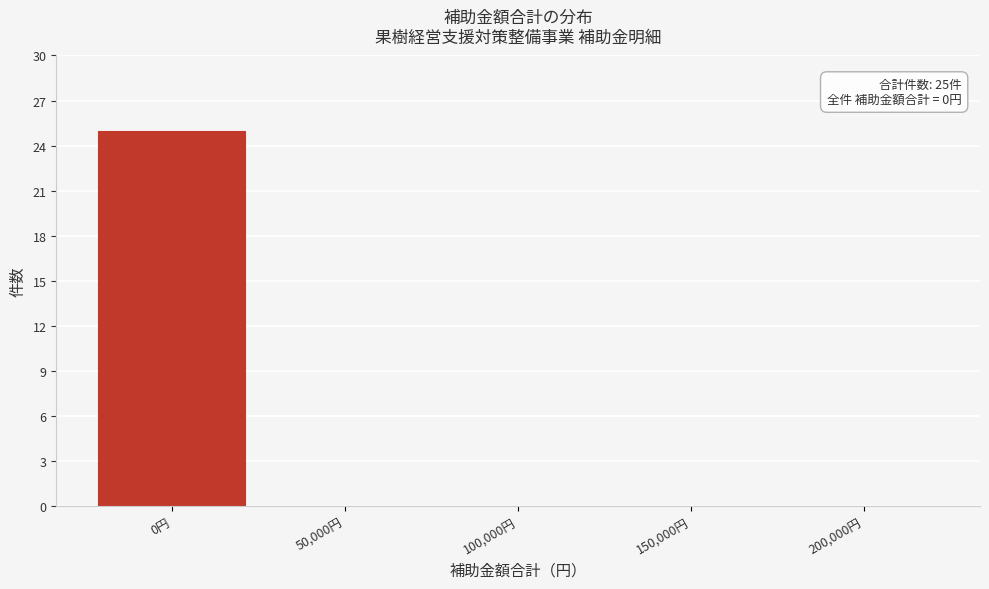

Reading left to right, extract all data points from this chart.

0円=25	50,000円=0	100,000円=0	150,000円=0	200,000円=0